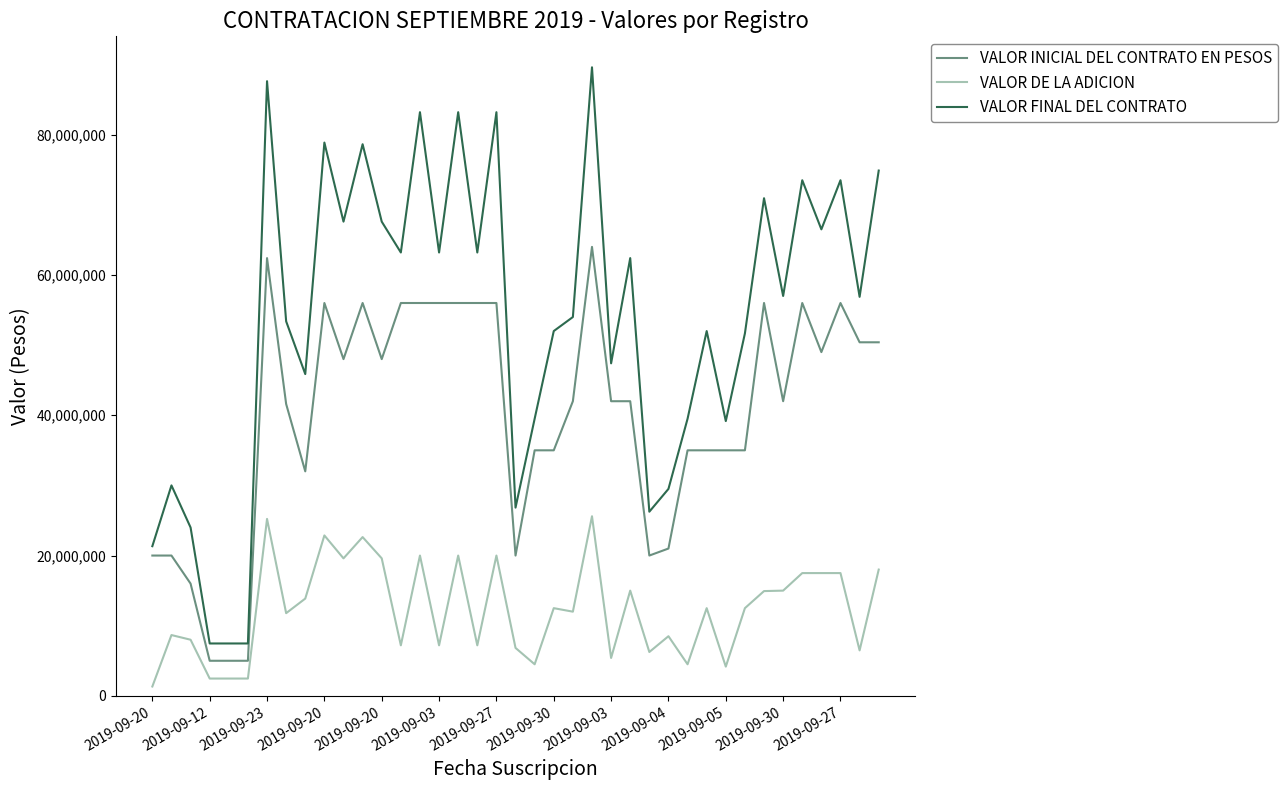

List the series in order of their peak value, highest first.

VALOR FINAL DEL CONTRATO, VALOR INICIAL DEL CONTRATO EN PESOS, VALOR DE LA ADICION